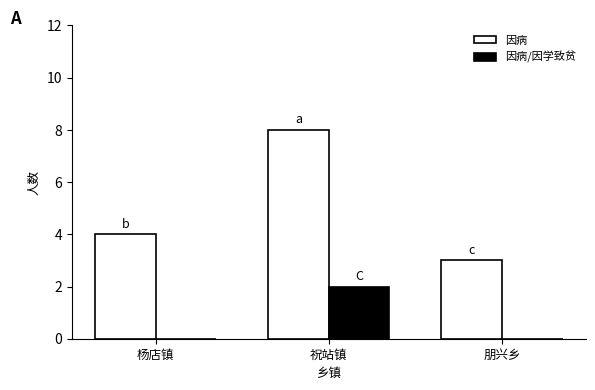

What is the total value across all series at 祝站镇?

10